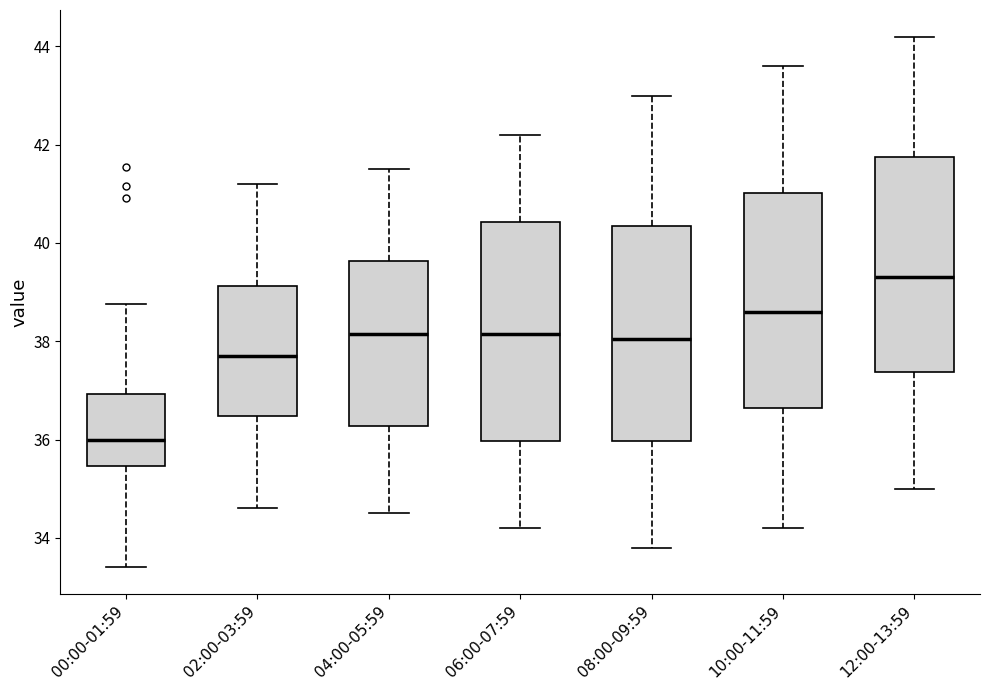

Which box has the lowest median line?

00:00-01:59